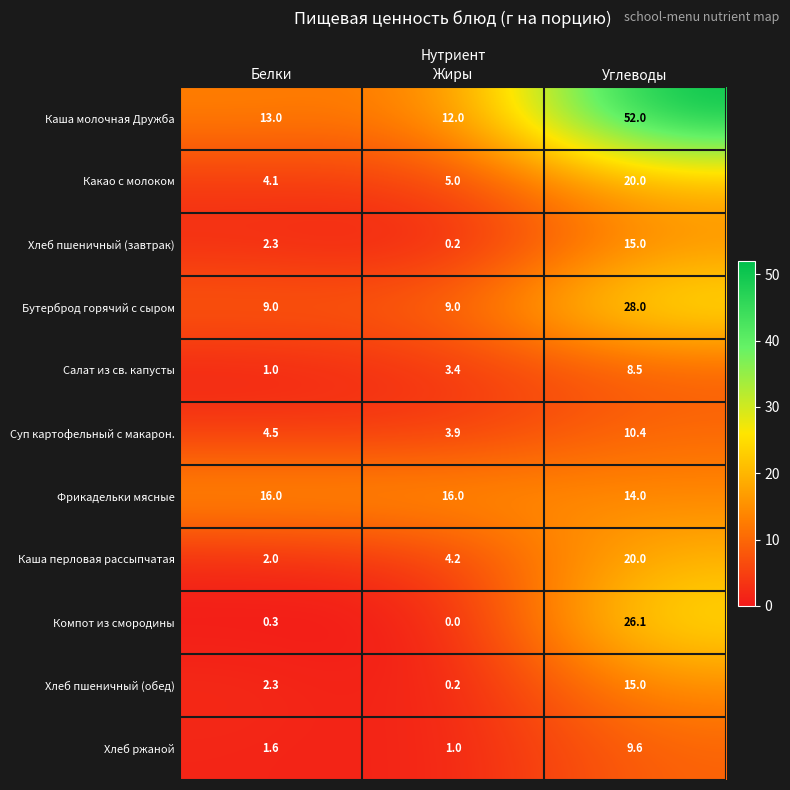

True or false: Компот из смородины has a value of 26.1 at Углеводы.

True